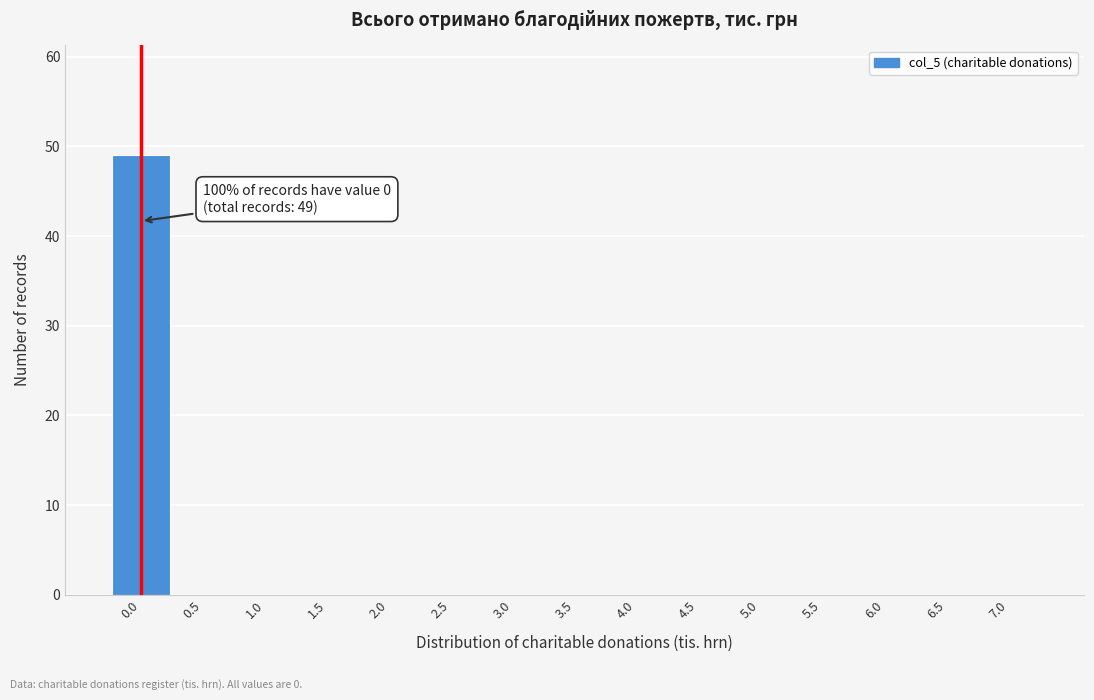

Which range on the x-axis has the tallest bar?

-0.25 to 0.25